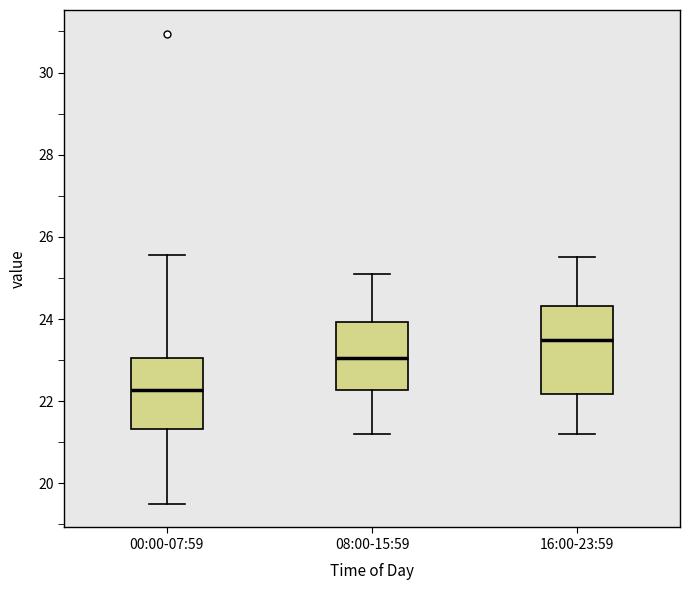

Which box's median line is the lowest?

00:00-07:59